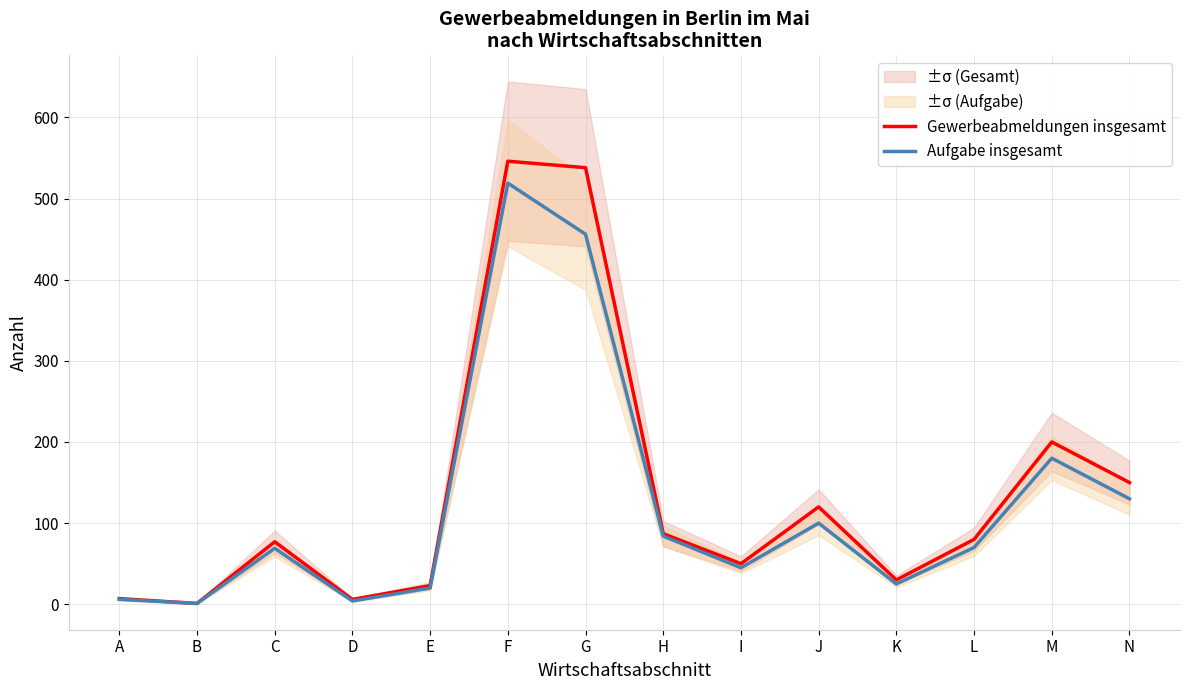

Reading right to left, what are all the values shown in this chart?

Gewerbeabmeldungen insgesamt: N=150	M=200	L=80	K=30	J=120	I=50	H=87	G=538	F=546	E=23	D=6	C=77	B=1	A=7
Aufgabe insgesamt: N=130	M=180	L=70	K=25	J=100	I=45	H=84	G=456	F=519	E=20	D=4	C=69	B=1	A=6